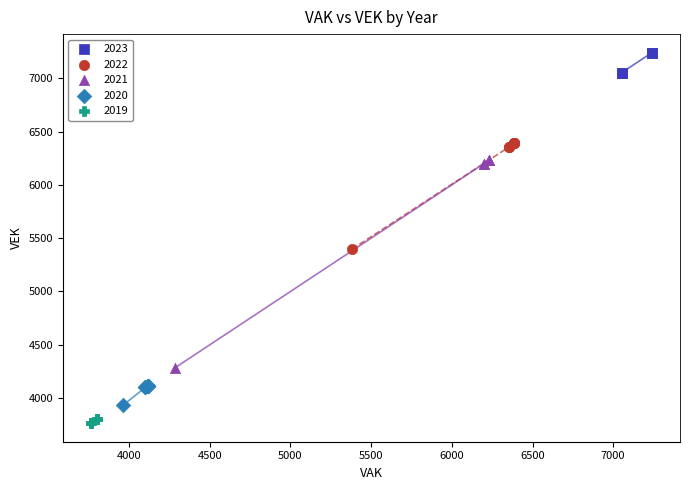

Which series reaches the maximum Y coordinate?

2023